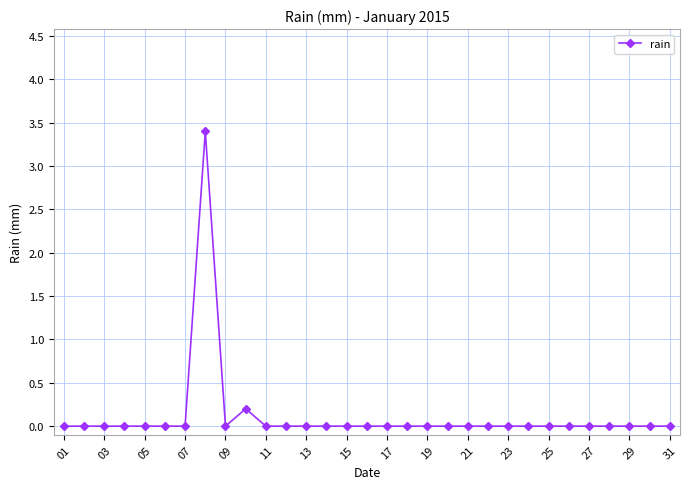

What is the greatest value displayed?

3.4